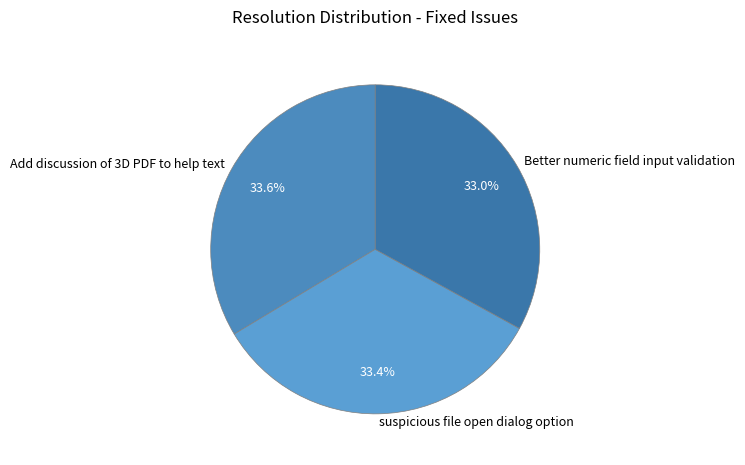

Does suspicious file open dialog option represent more than half of the total?

No